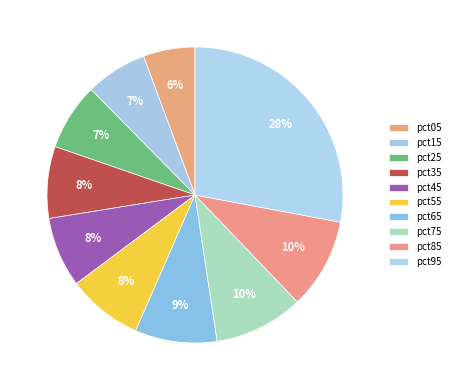

Count the number of slices in the pie.

10